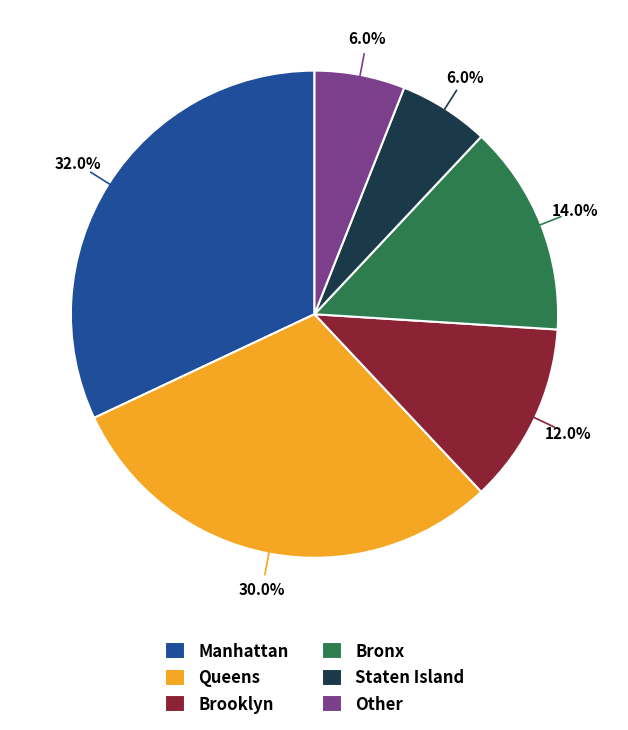

How many segments does this pie chart have?

6